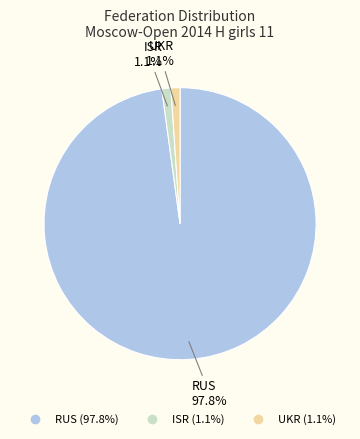

To the nearest percent, what is the average slice percentage?

33%